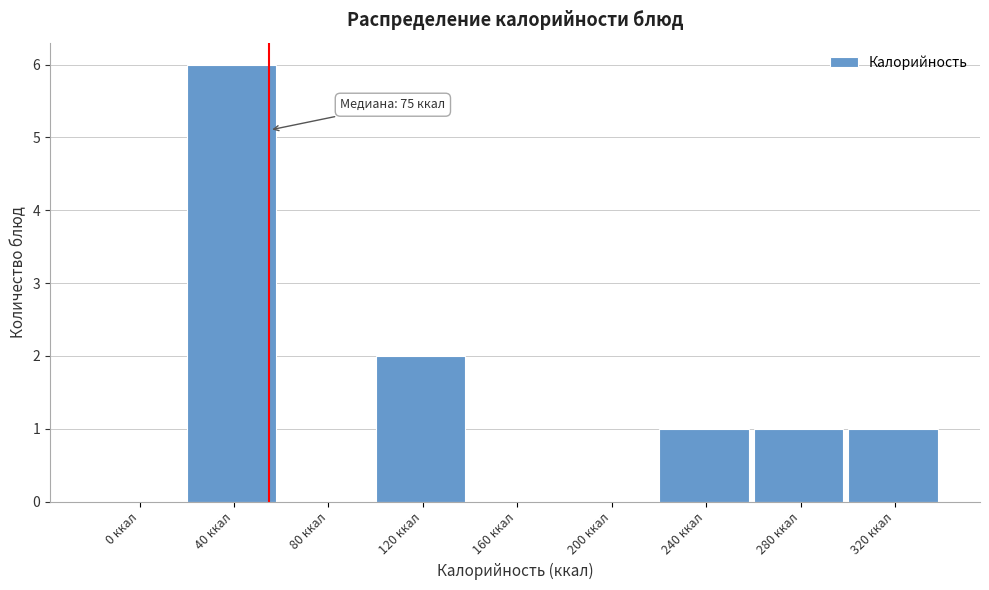

Reading left to right, what are all the values shown in this chart?

0 ккал=0	40 ккал=6	80 ккал=0	120 ккал=2	160 ккал=0	200 ккал=0	240 ккал=1	280 ккал=1	320 ккал=1